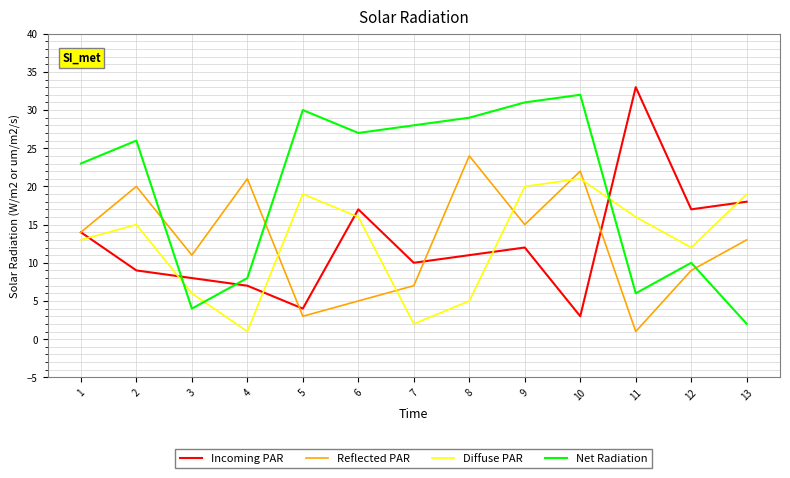

Which label corresponds to the largest value in the chart?

11